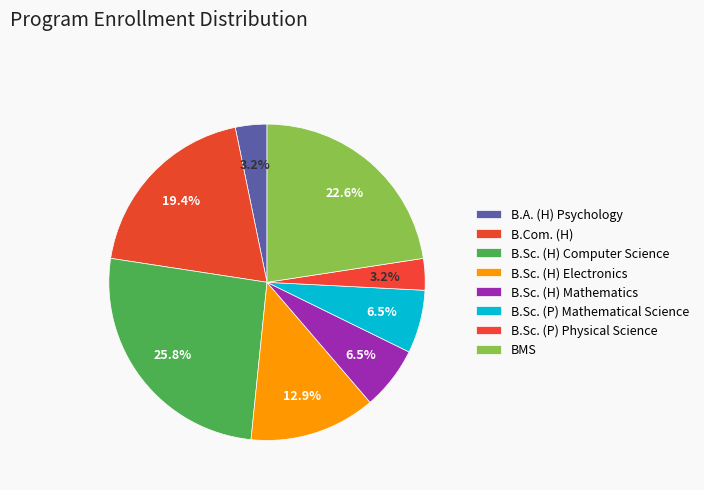

What percentage is the B.A. (H) Psychology slice, to the nearest percent?

3%